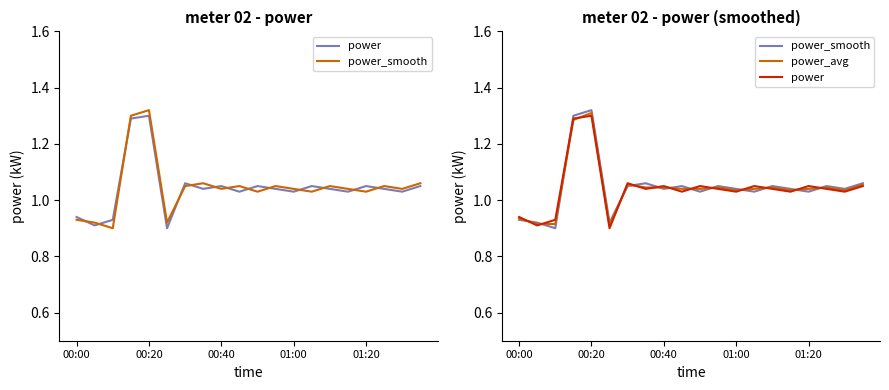

Which series changed the most between 00:40 and 15?

power_smooth